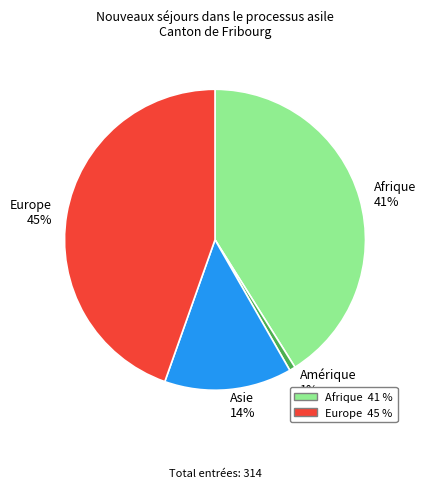

Does any single category account for the majority?

No